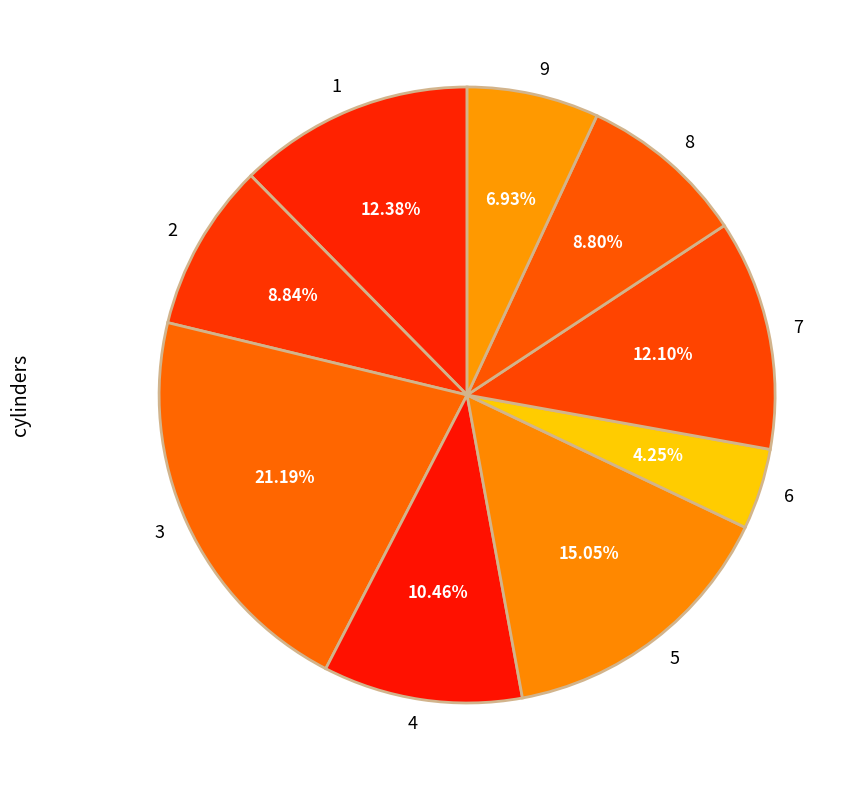

To the nearest percent, what is the average slice percentage?

11%